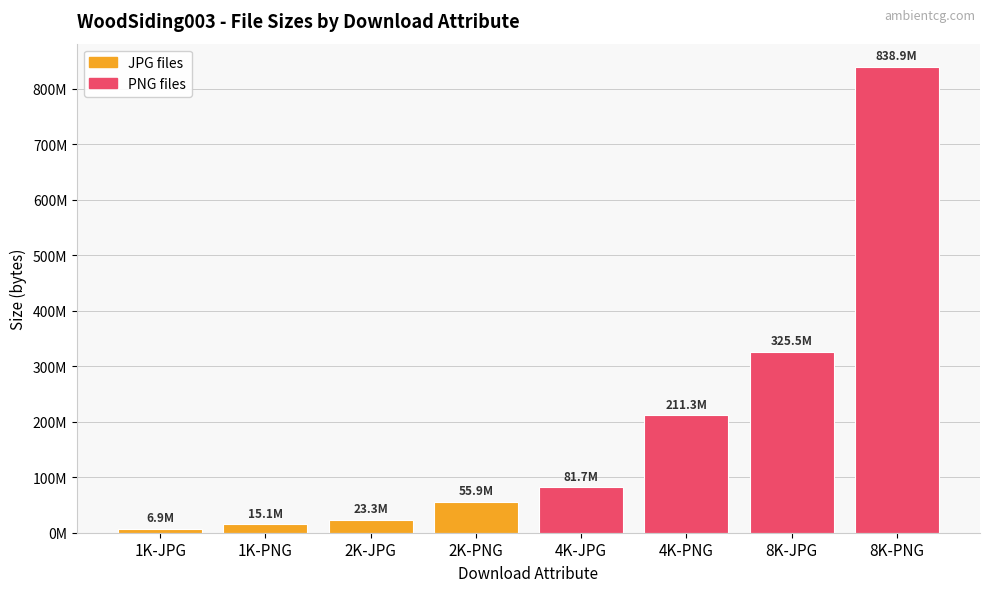

The value at 8K-JPG is 325475459. True or false?

True